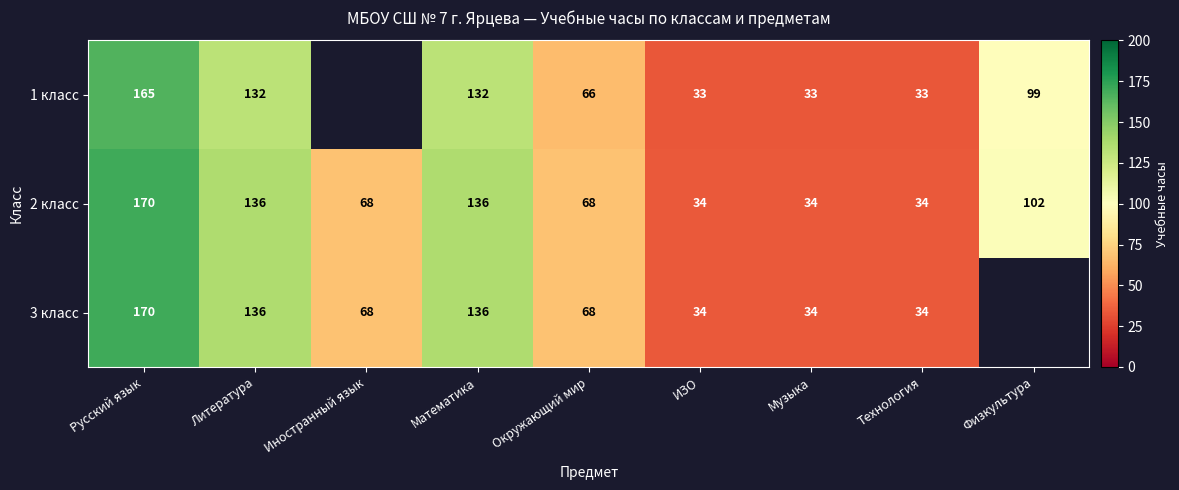

What is the total value across all series at Окружающий мир?

202